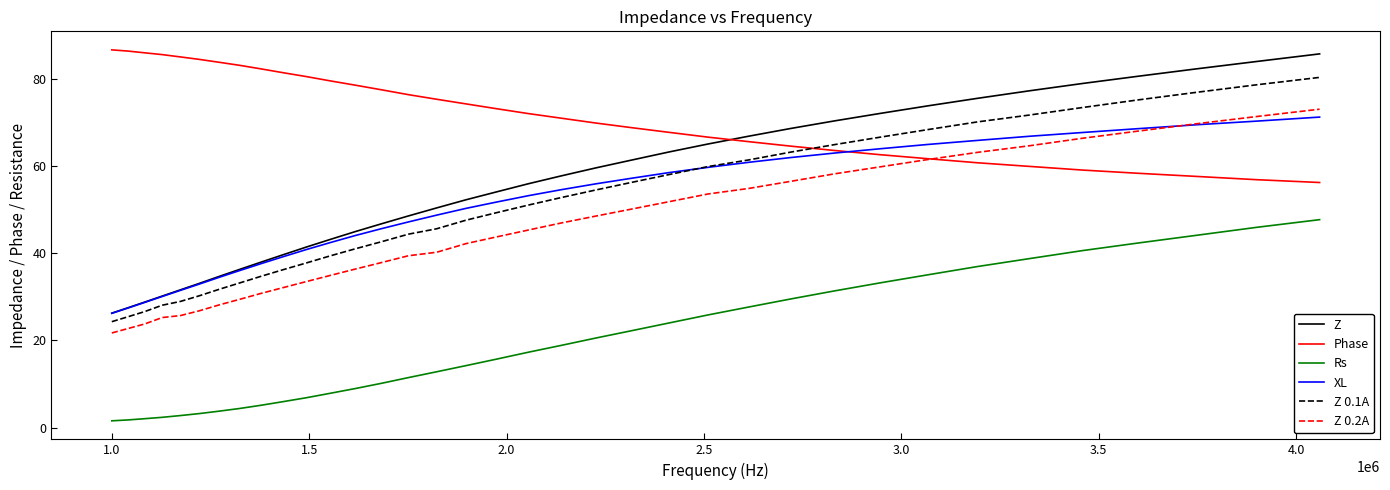

Which series has the largest total across all categories?

Phase